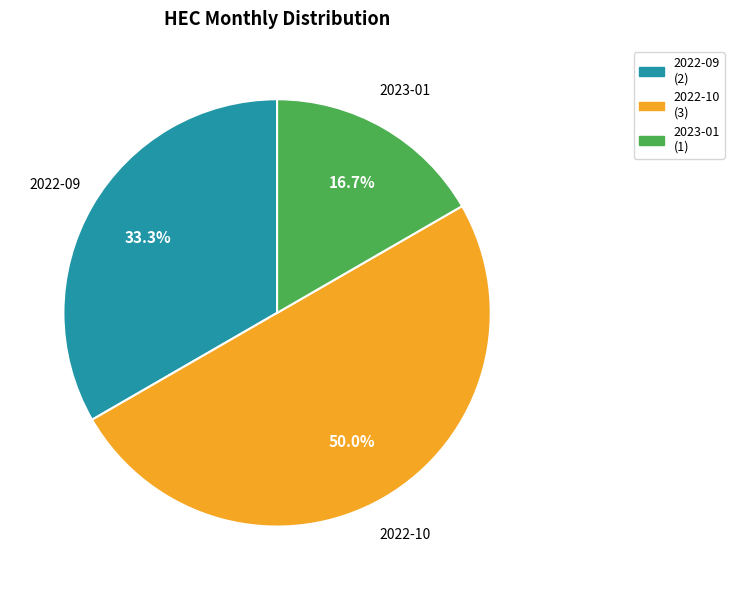

True or false: 2023-01 accounts for 10% of the total.

False